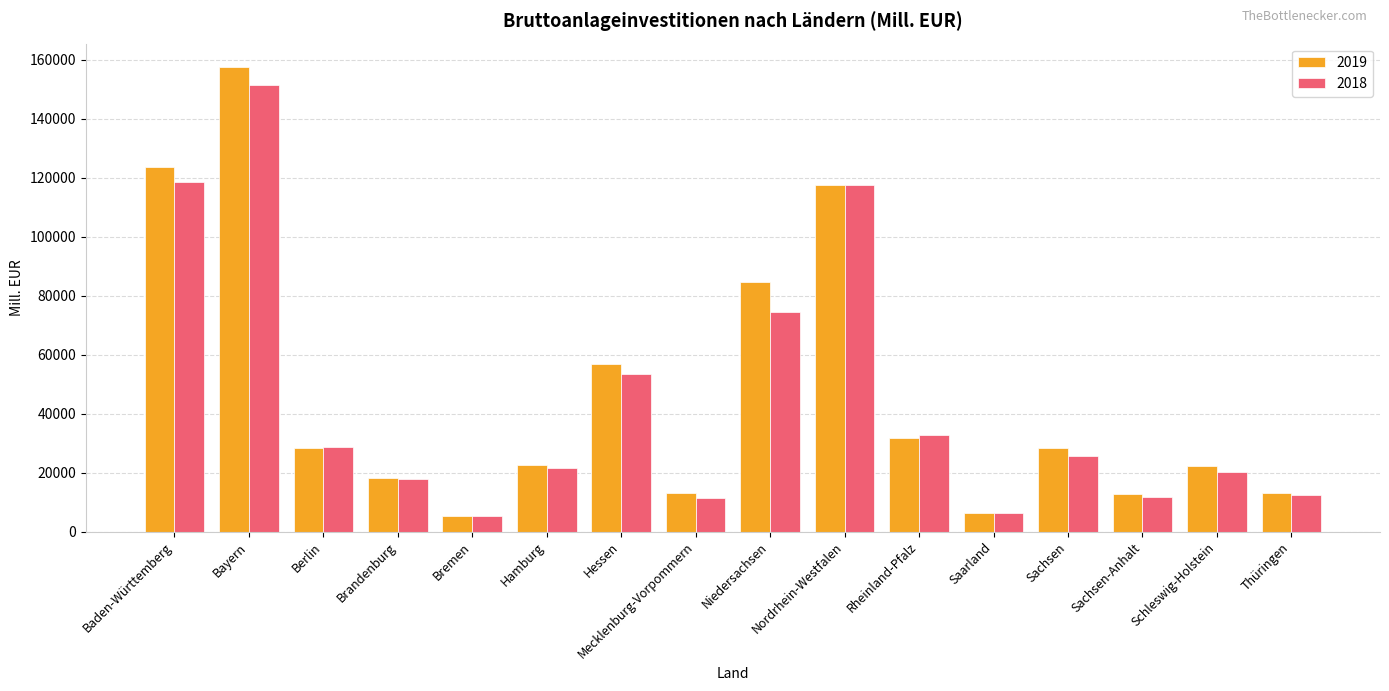

What is the total value across all series at Berlin?

56915.0